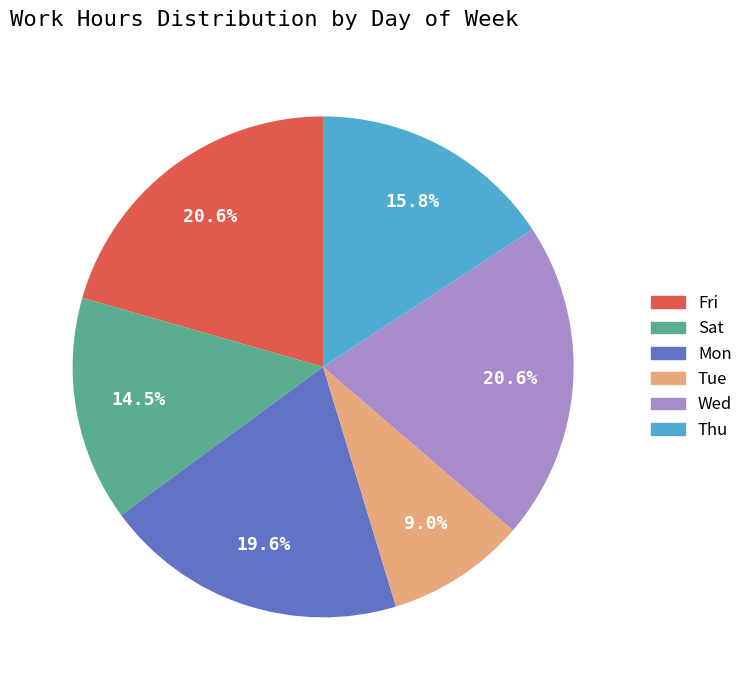

Which category has the smallest portion of the pie?

Tue